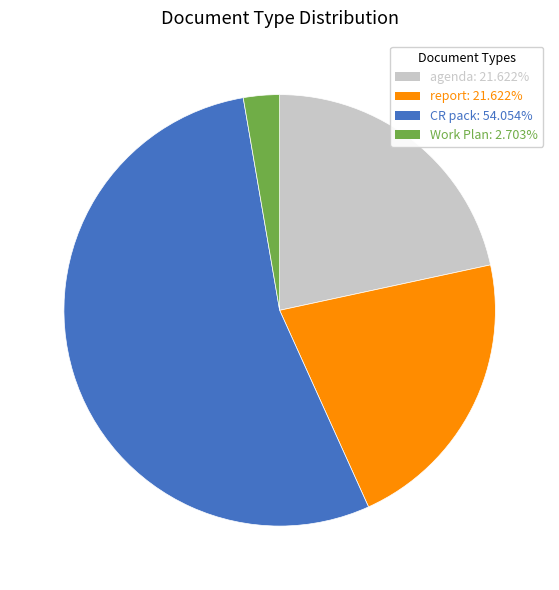

Is there a majority slice in this chart?

Yes